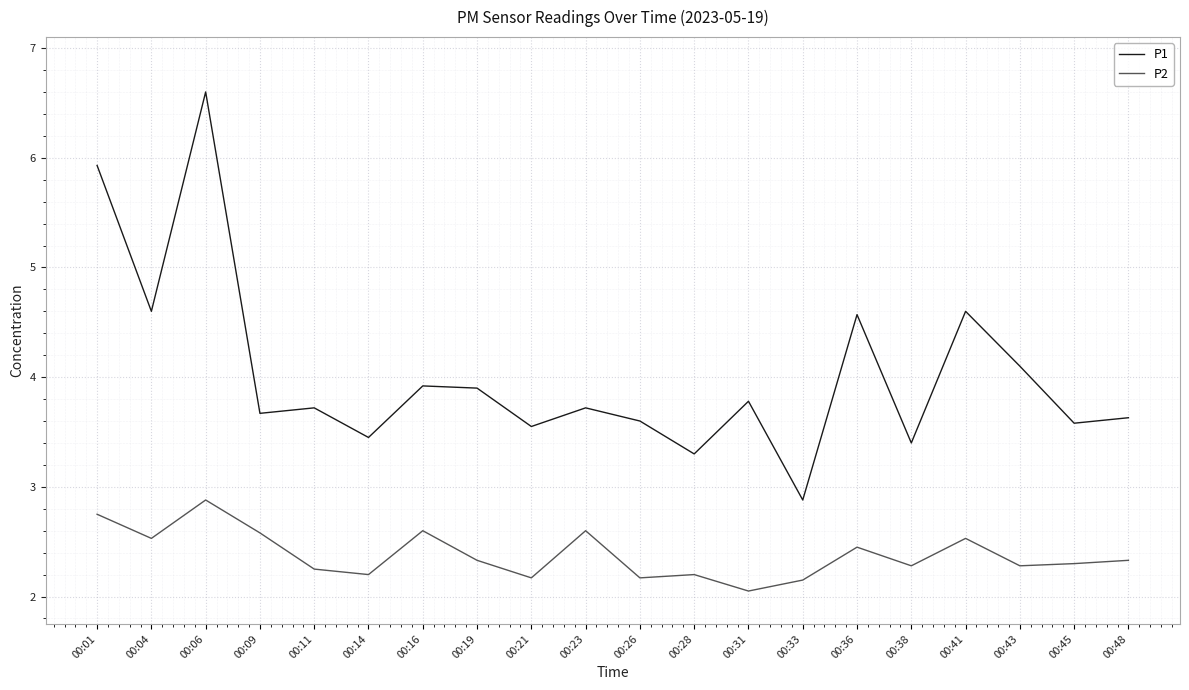

True or false: P2 and P1 cross at least once.

False